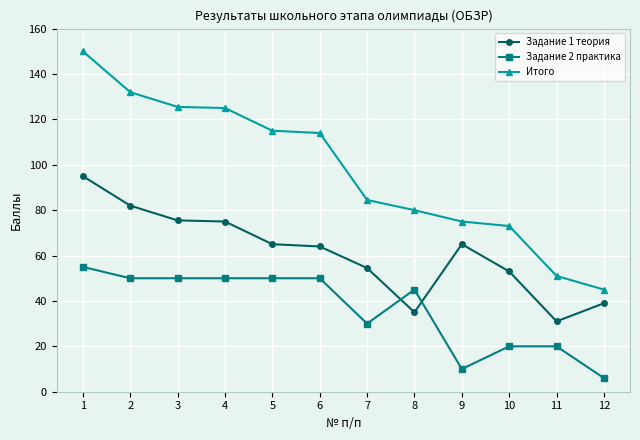

Rank the series by their average value, from lowest to highest.

Задание 2 практика, Задание 1 теория, Итого